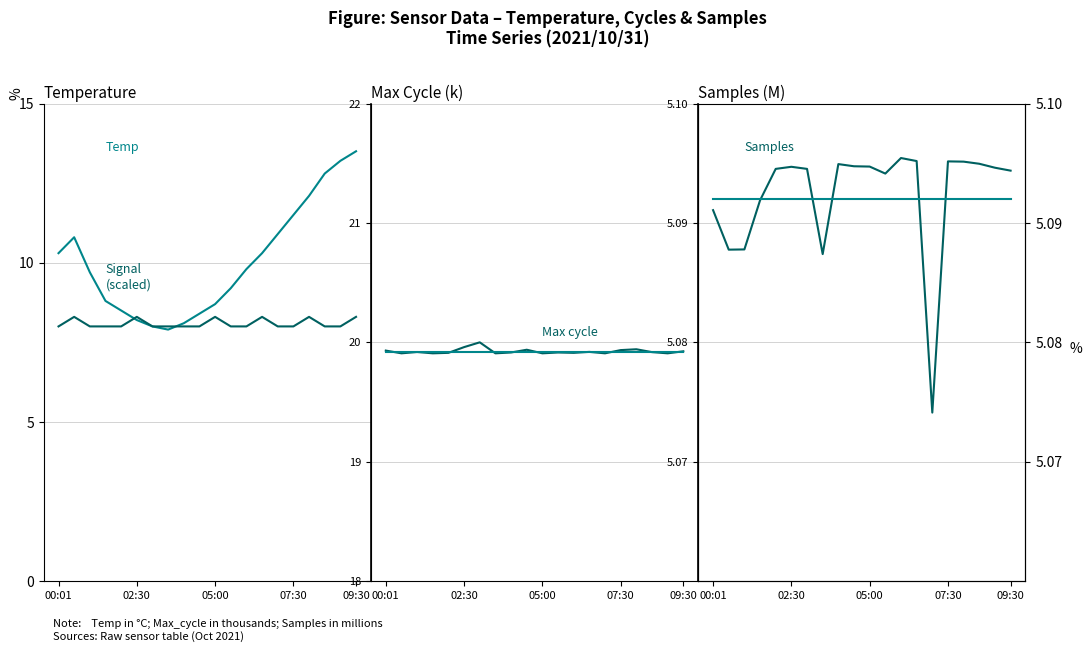

What are all the series names shown in the legend?

Temp, Signal (scaled), Max_cycle, Max_cycle Trend, Samples, Samples Trend